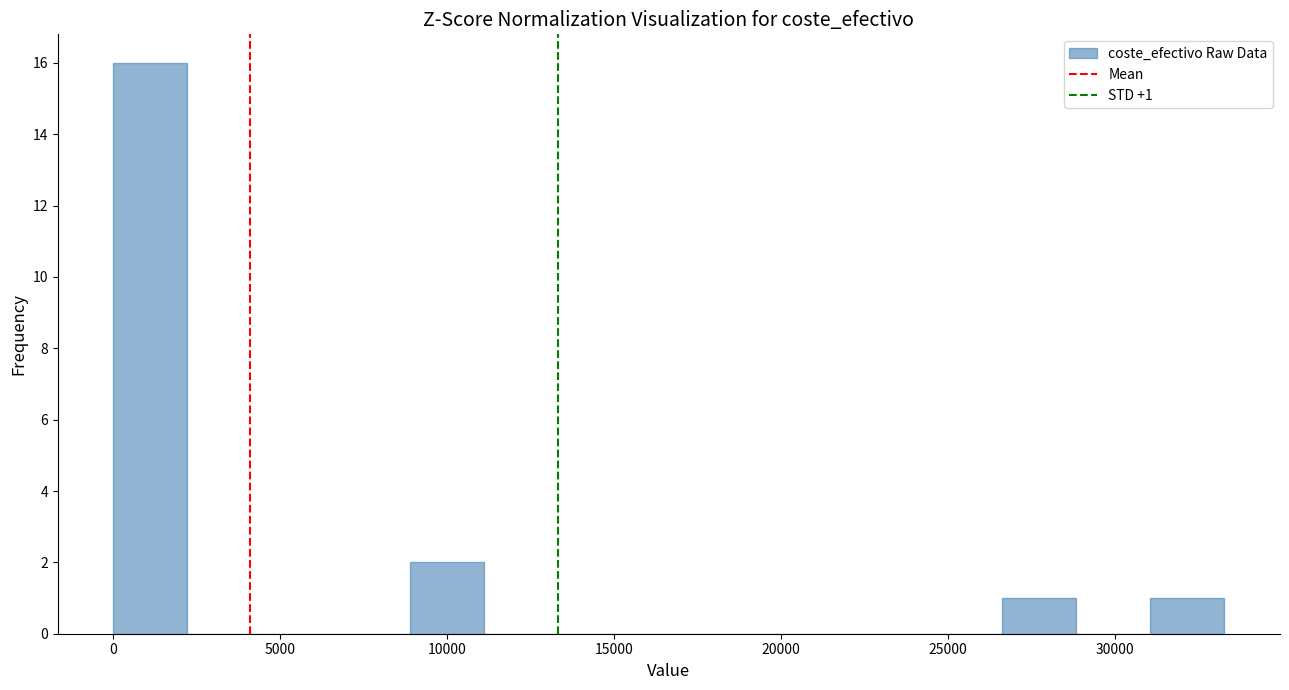

Over which range of the x-axis is the bar tallest?

0 to 2000